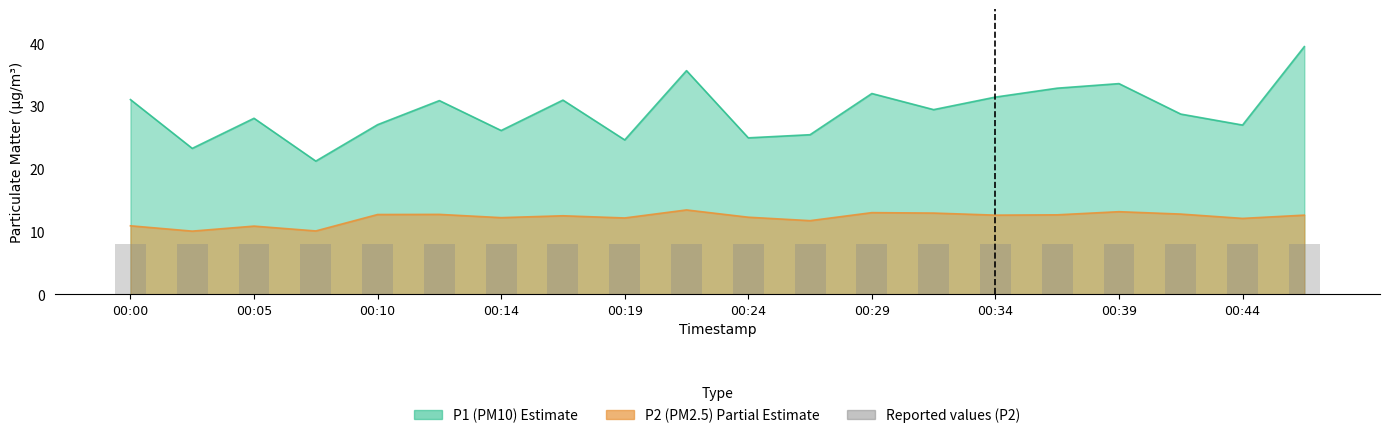

Is it true that P2 equals 16.3 at 00:27?

False